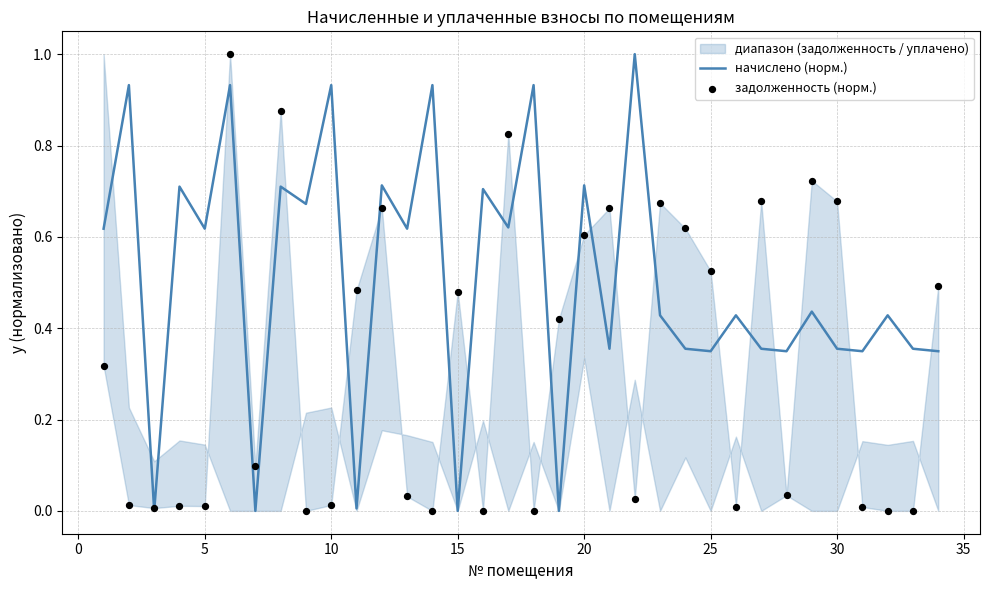

Which series has the largest Y range (max minus min)?

начислено (норм.)